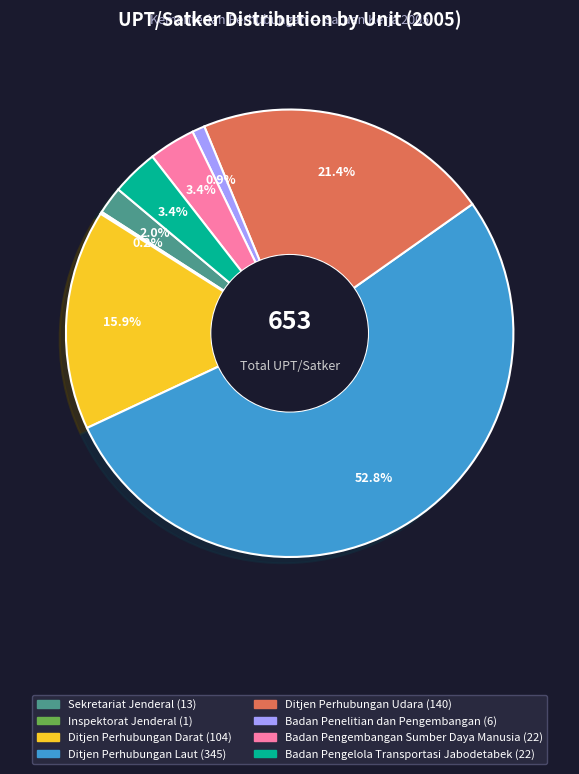

Between Ditjen Perhubungan Udara and Sekretariat Jenderal, which is larger?

Ditjen Perhubungan Udara